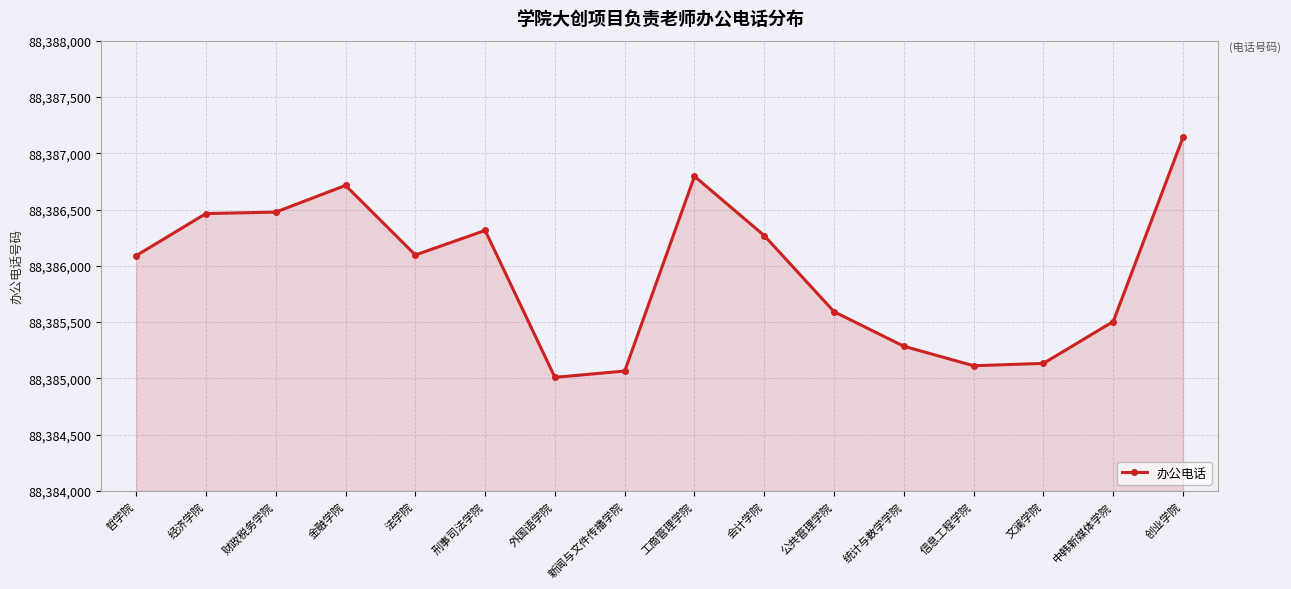

True or false: the data has more than 2 interior local peaks.

True